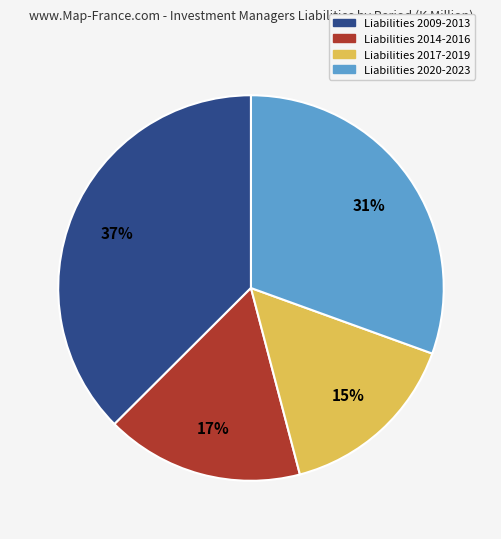

To the nearest percent, what is the average slice percentage?

25%